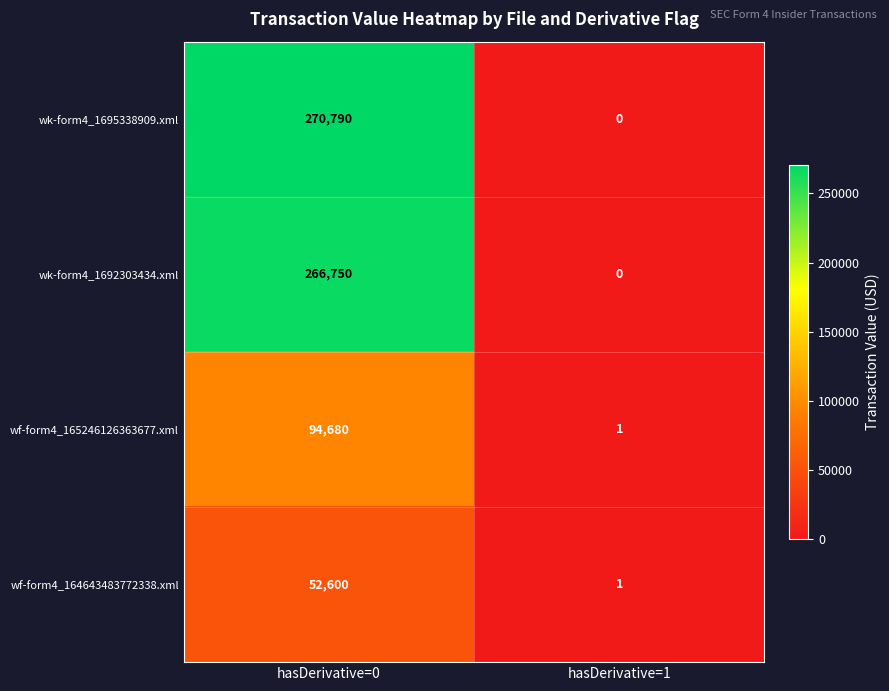

What is the spread (max minus min) of values at hasDerivative=1?

1